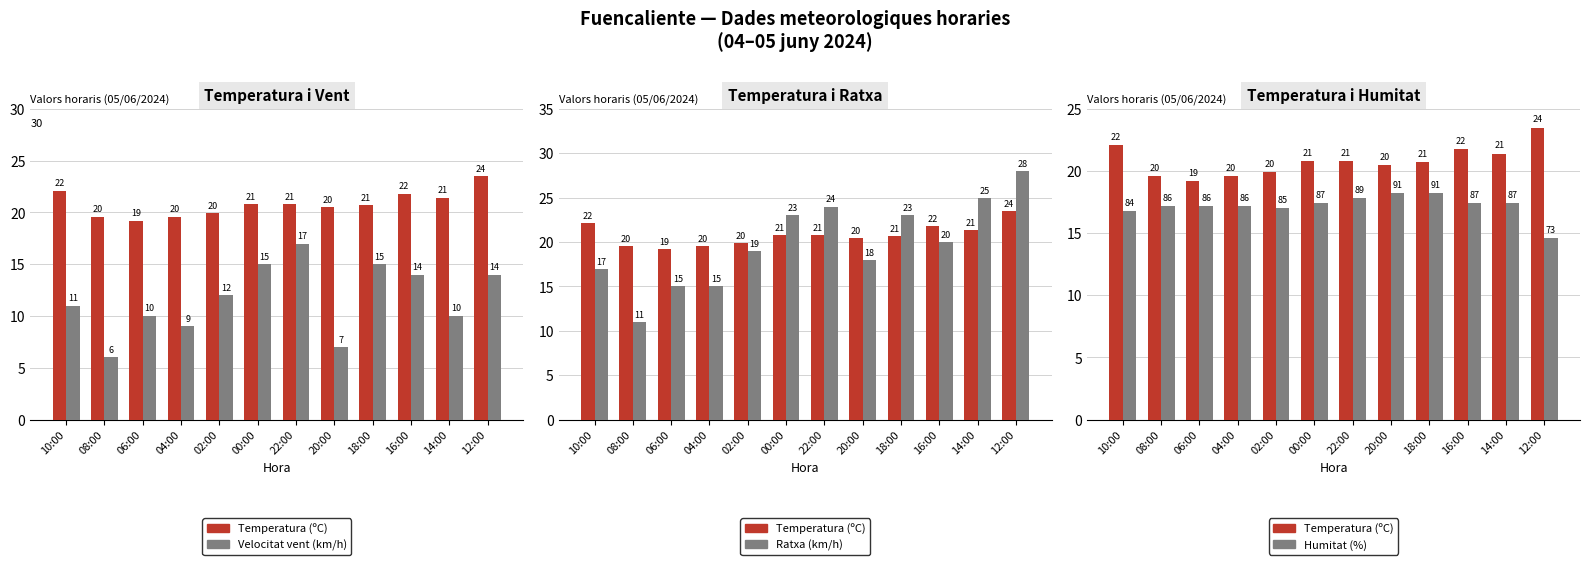

Which series has the widest spread of values?

Ratxa (km/h)